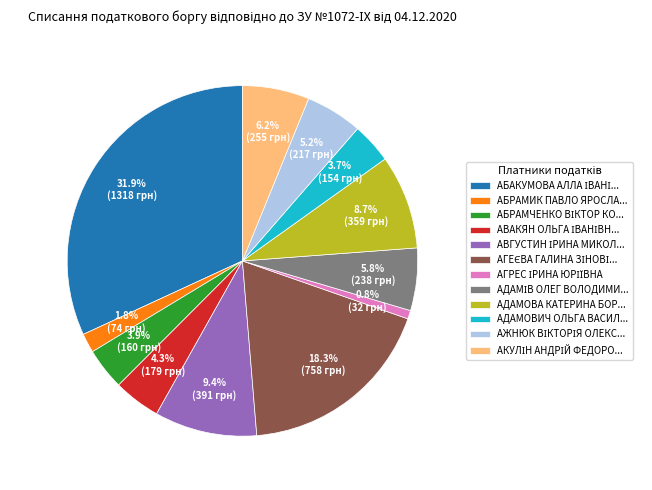

To the nearest percent, what is the difference between the largest and smallest slice percentages?

31%